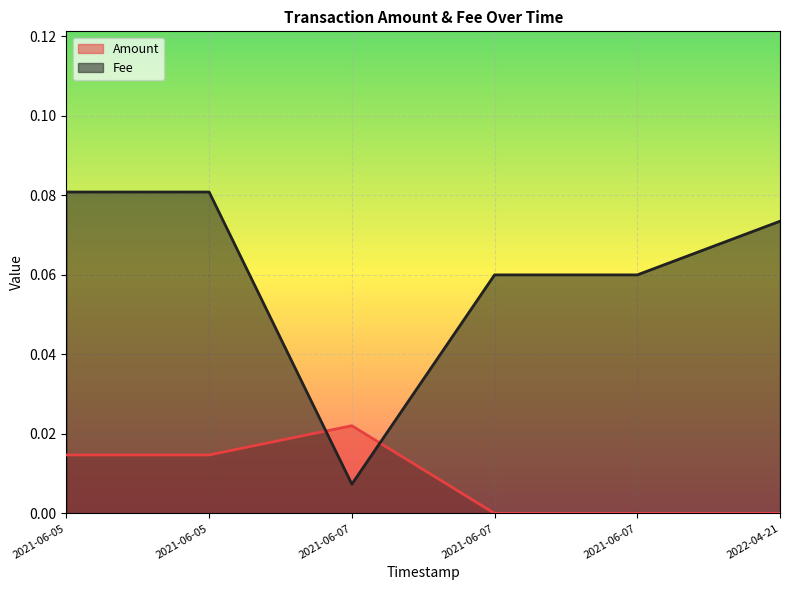

List the series in order of their overall mean, highest first.

Fee, Amount